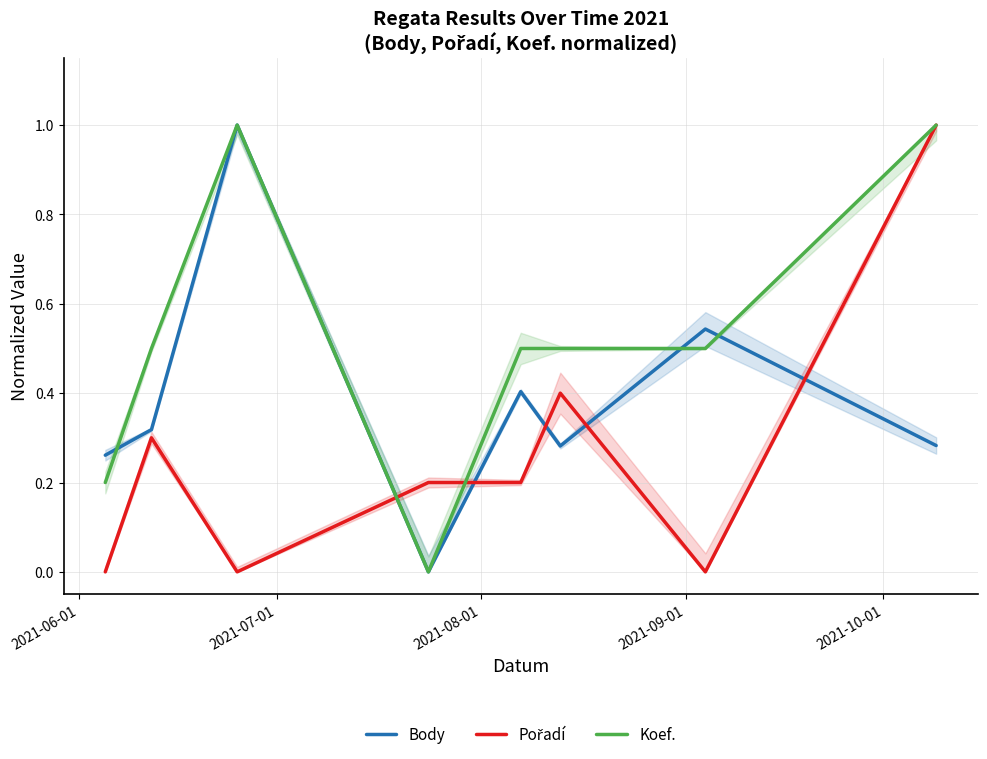

Reading left to right, list all the values displayed in this chart.

Body: 0.3	0.3	1.0	0.0	0.4	0.3	0.5	0.3
Pořadí: 0.0	0.3	0.0	0.2	0.2	0.4	0.0	1.0
Koef.: 0.2	0.5	1.0	0.0	0.5	0.5	0.5	1.0